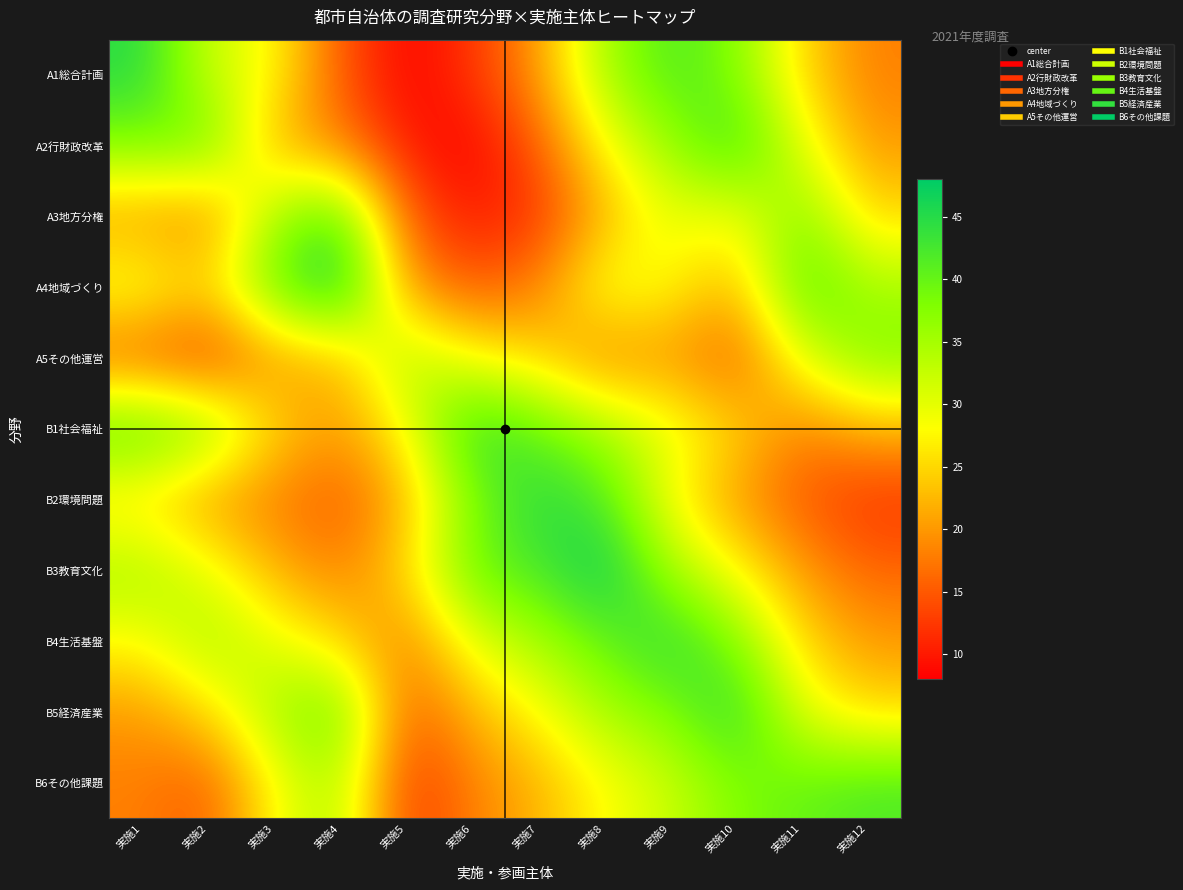

At which category is the sum across all series the highest?

実施9